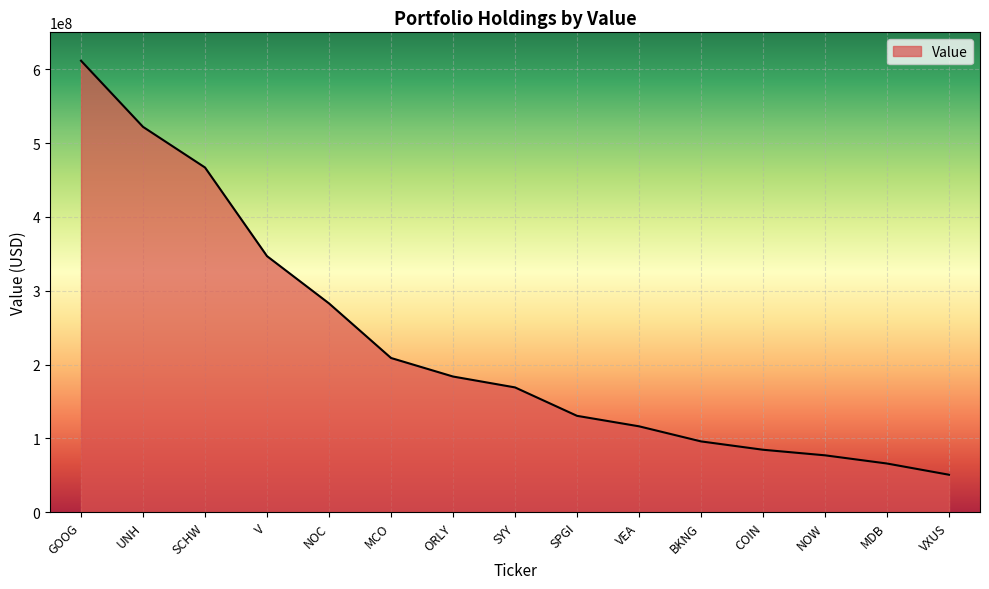

Between VXUS and SYY, which is larger?

SYY